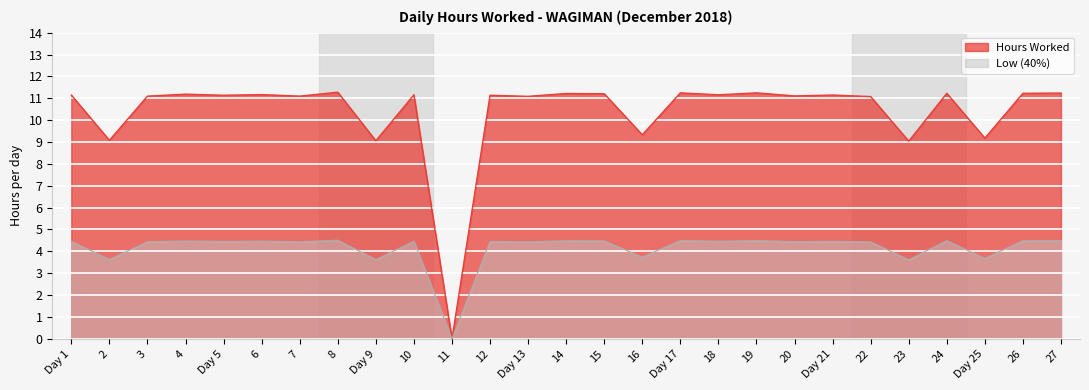

The chart shows a value of 11.1 at 12. True or false?

True